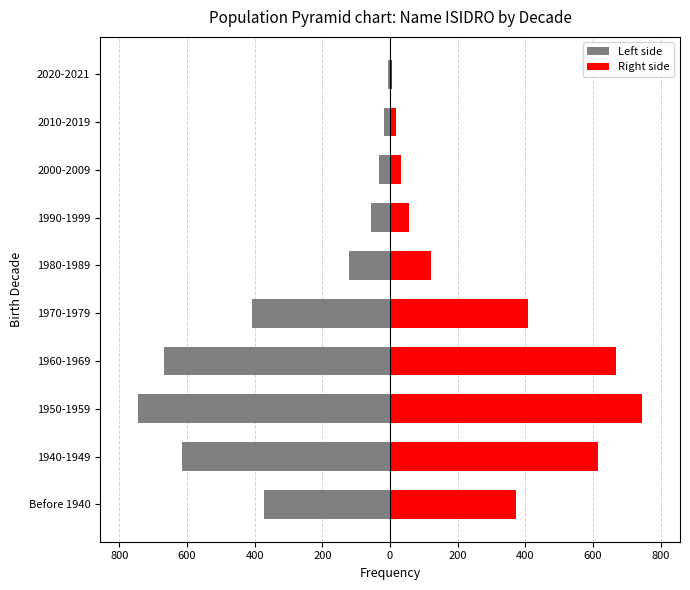

What is the sum of all Right side values?

3038